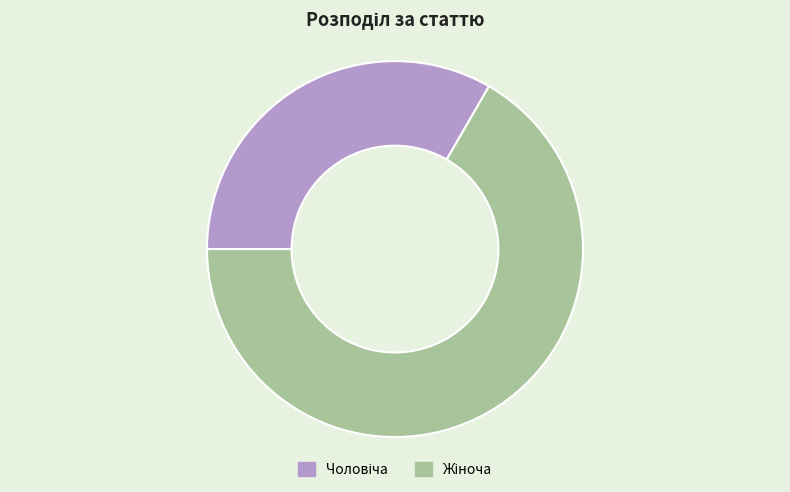

Is there any slice that represents more than half of the pie?

Yes